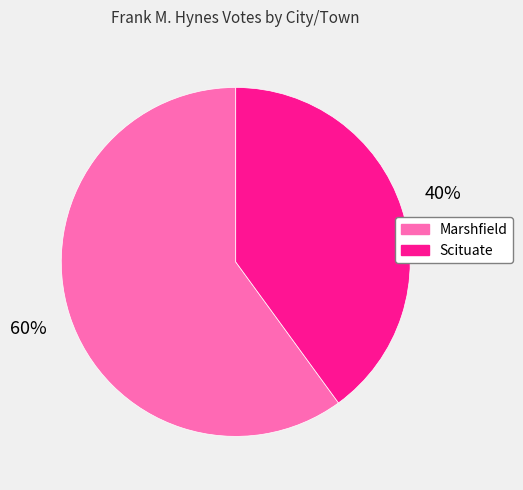

Which category has the smallest portion of the pie?

Scituate